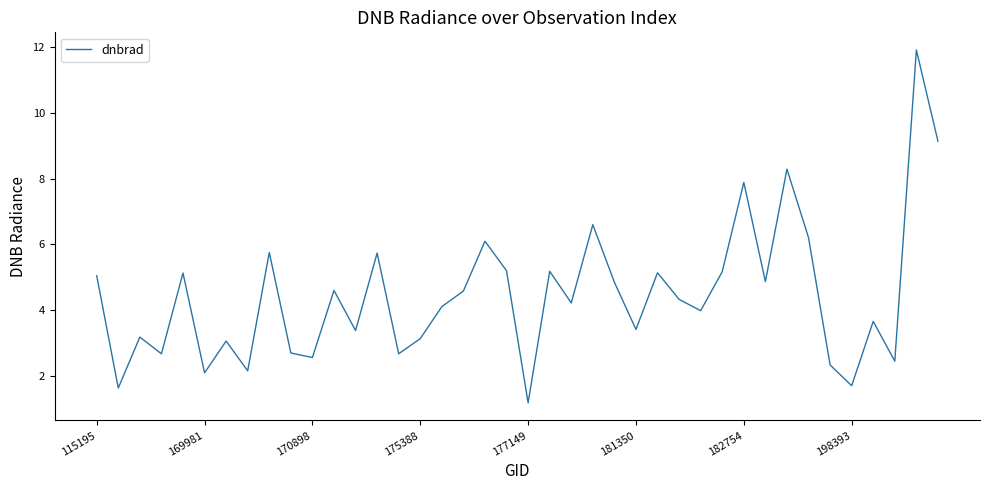

What is the maximum value shown in the chart?

11.9